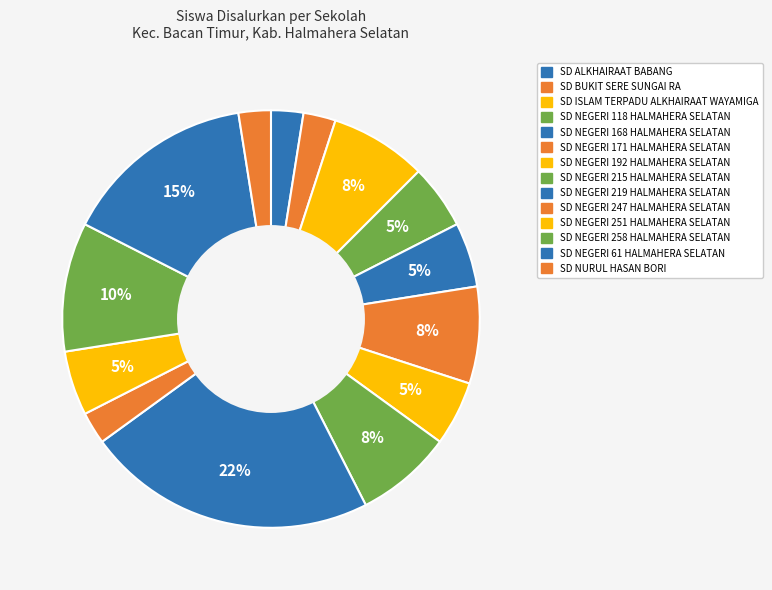

How many slices are in this pie chart?

14